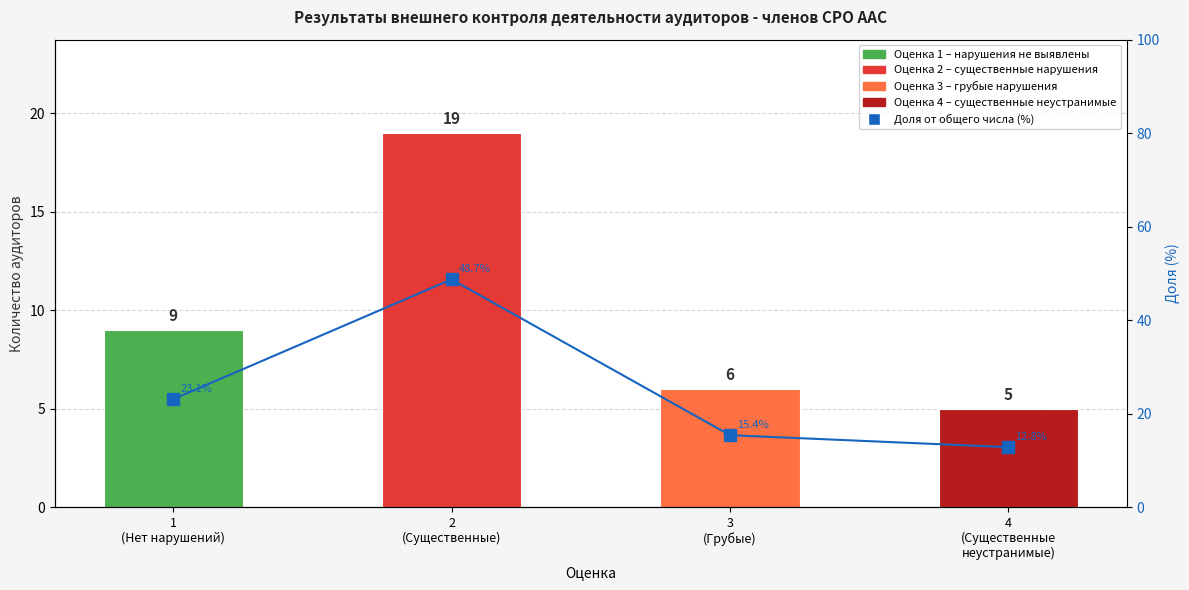

How many categories are shown in the chart?

4